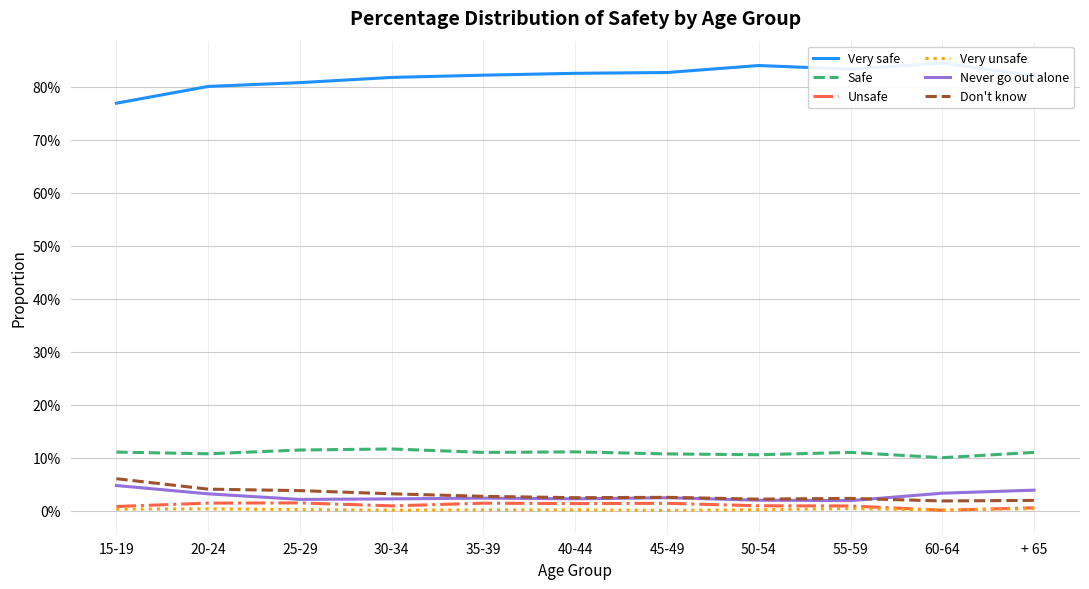

Does the chart display data point markers on the line(s)?

No